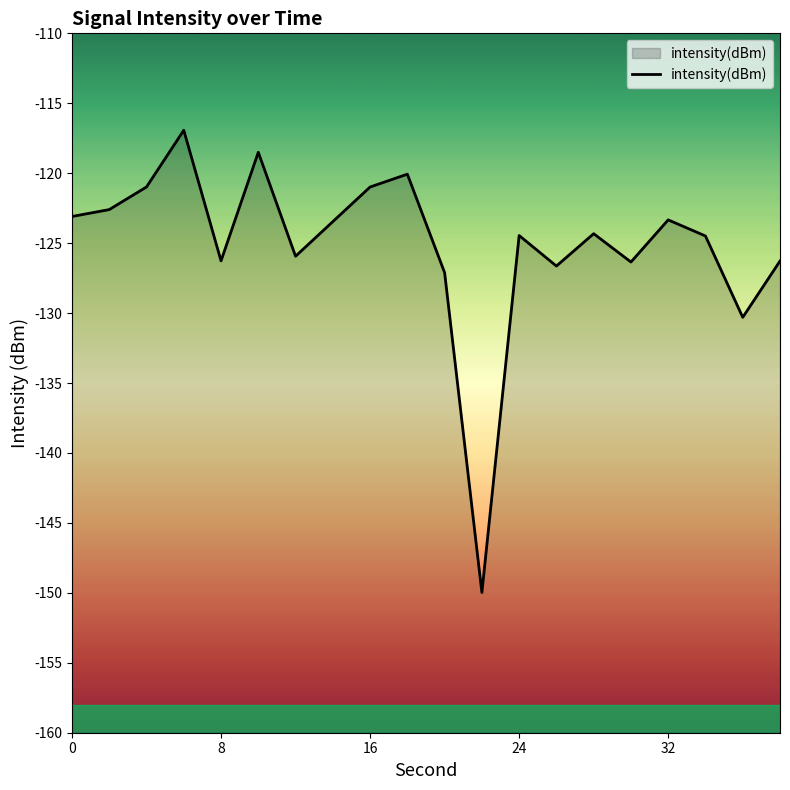

Reading left to right, what are all the values shown in this chart?

0=-123.1	2=-122.6	4=-121.0	6=-116.9	8=-126.3	10=-118.5	12=-125.9	14=-123.5	16=-121.0	18=-120.1	20=-127.1	22=-150.0	24=-124.5	26=-126.6	28=-124.3	30=-126.3	32=-123.3	34=-124.5	36=-130.3	38=-126.3